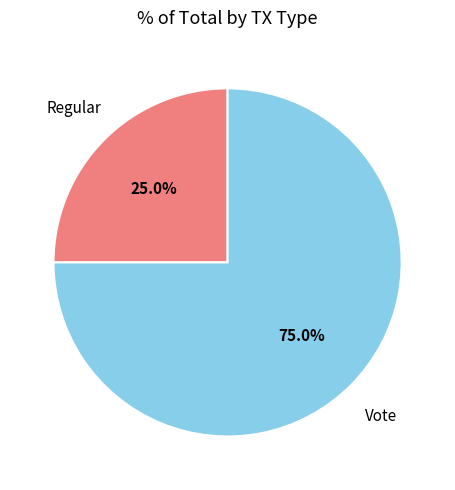

Is there any slice that represents more than half of the pie?

Yes